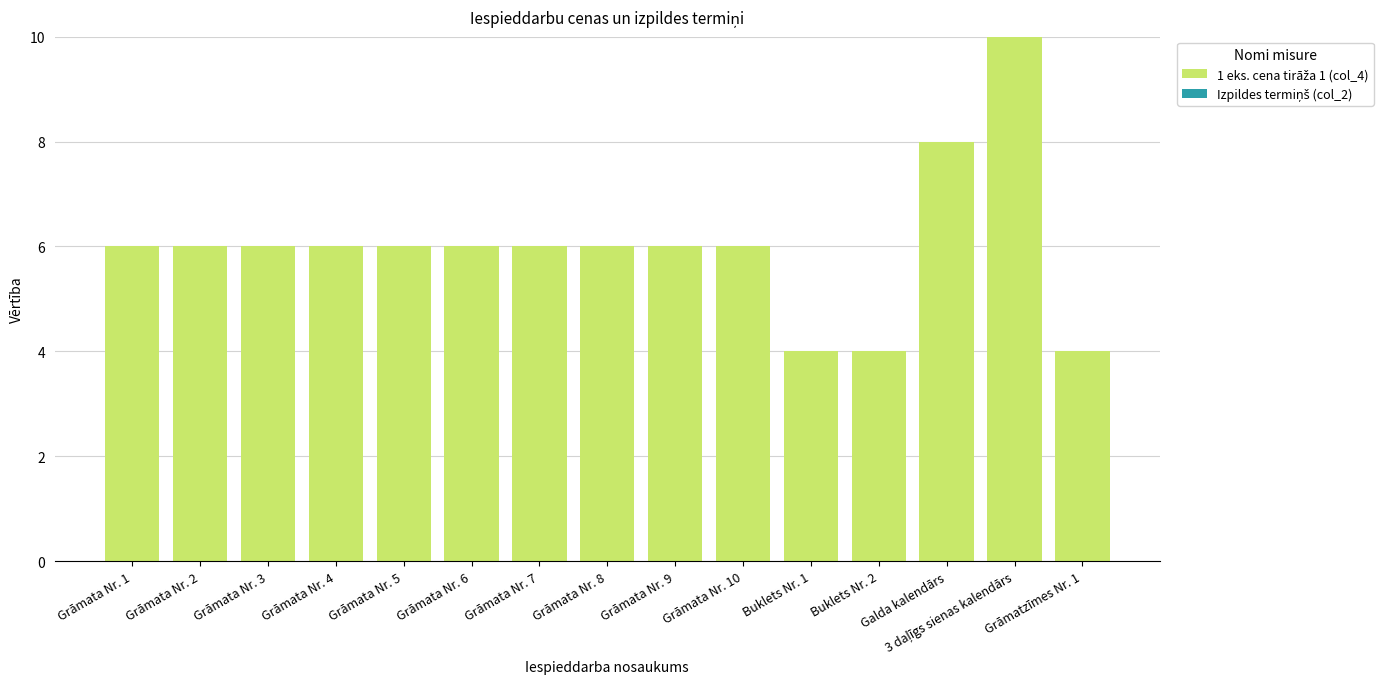

What position from the left is Grāmata Nr. 5?

5